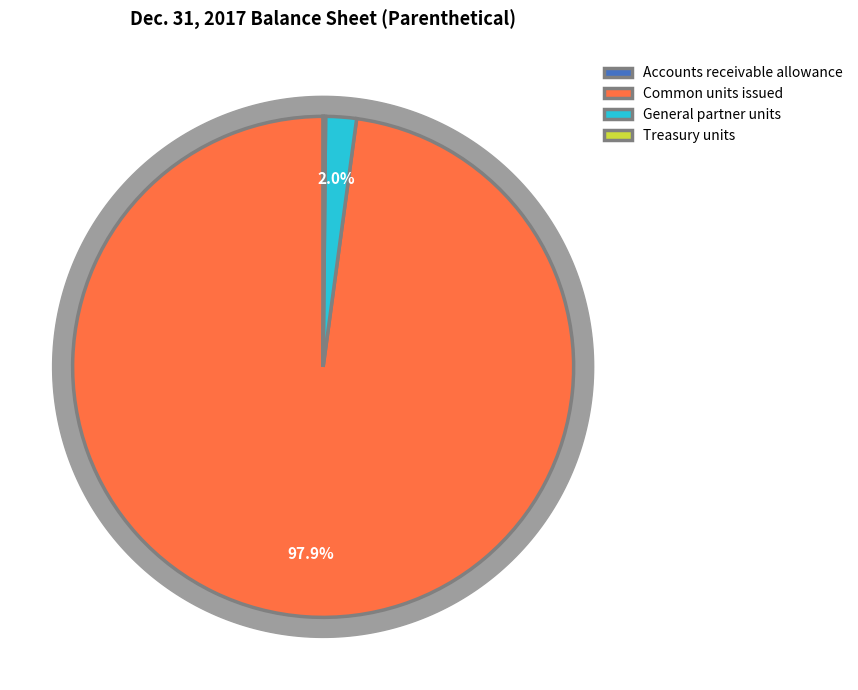

Which has a higher value, Treasury units or Accounts receivable allowance?

Treasury units